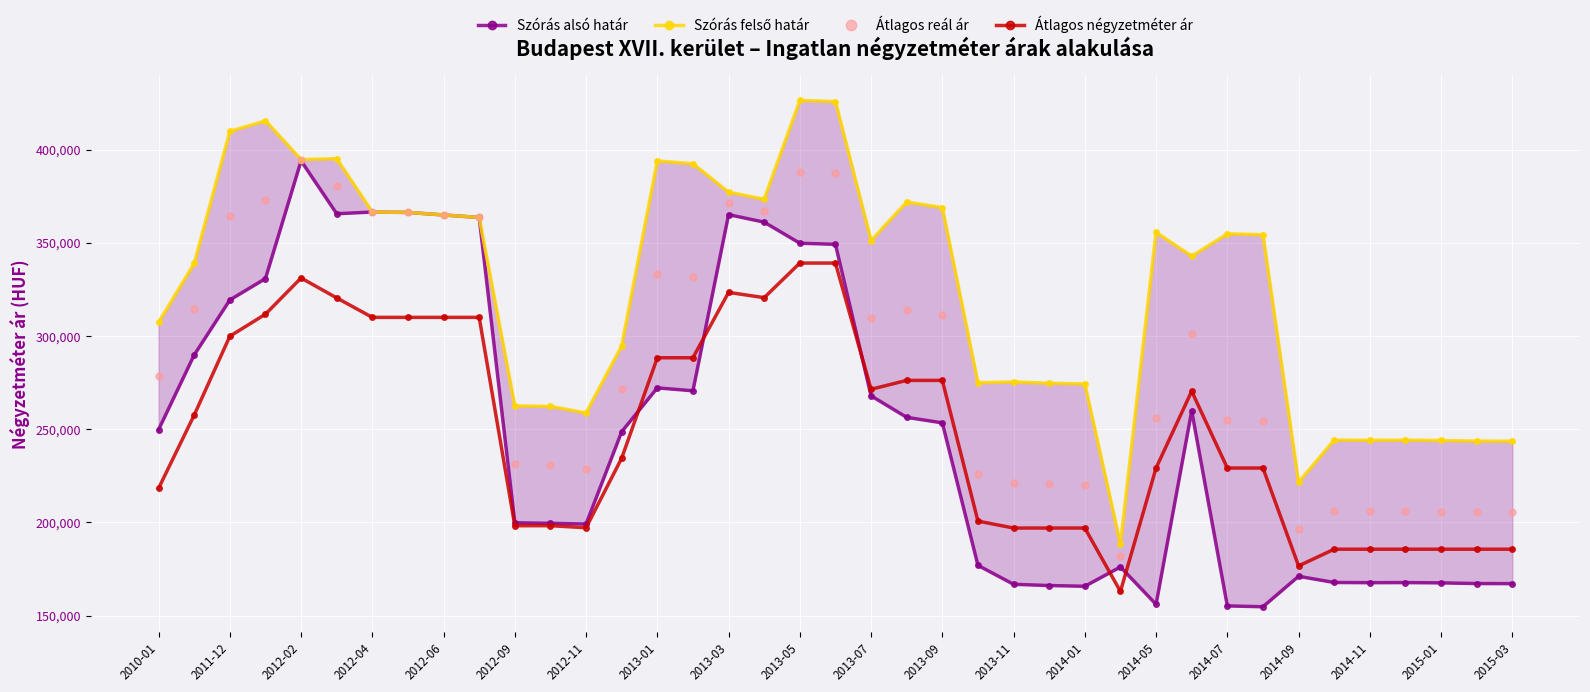

In Átlagos reál ár, how many points are lower than both neighbors (excluding endpoints)?

7